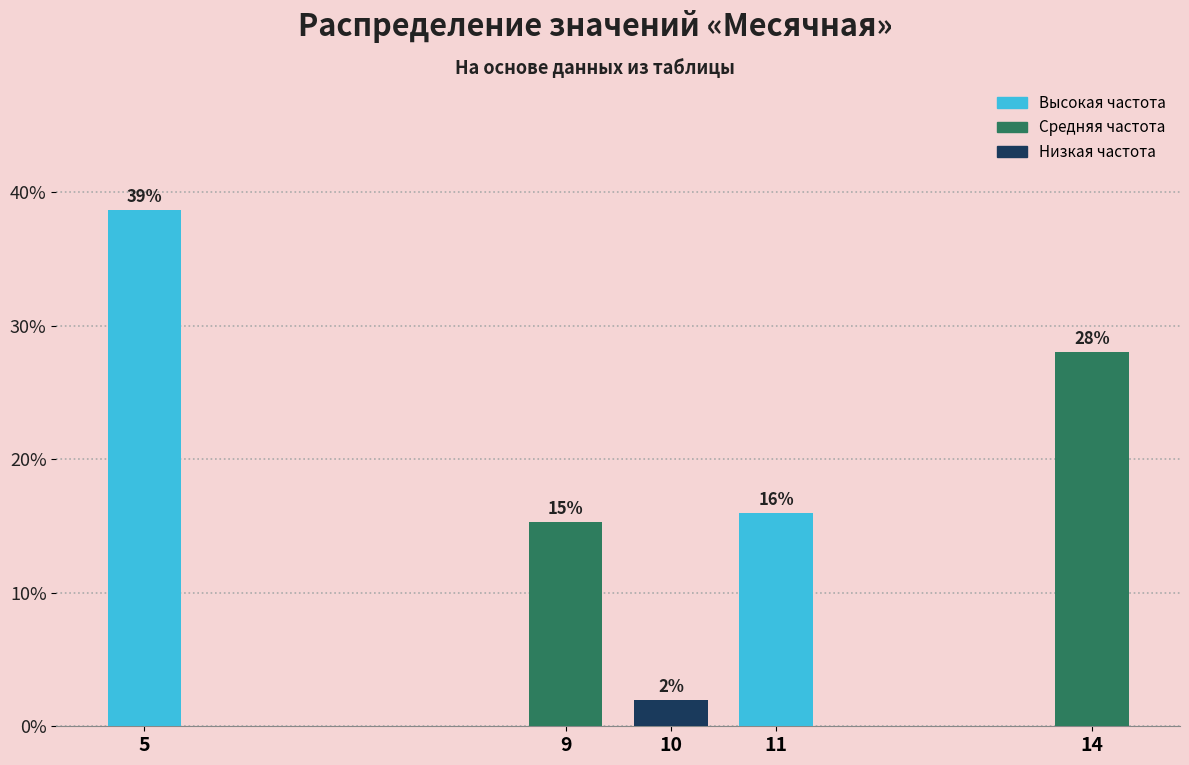

Does the chart contain any negative values?

No